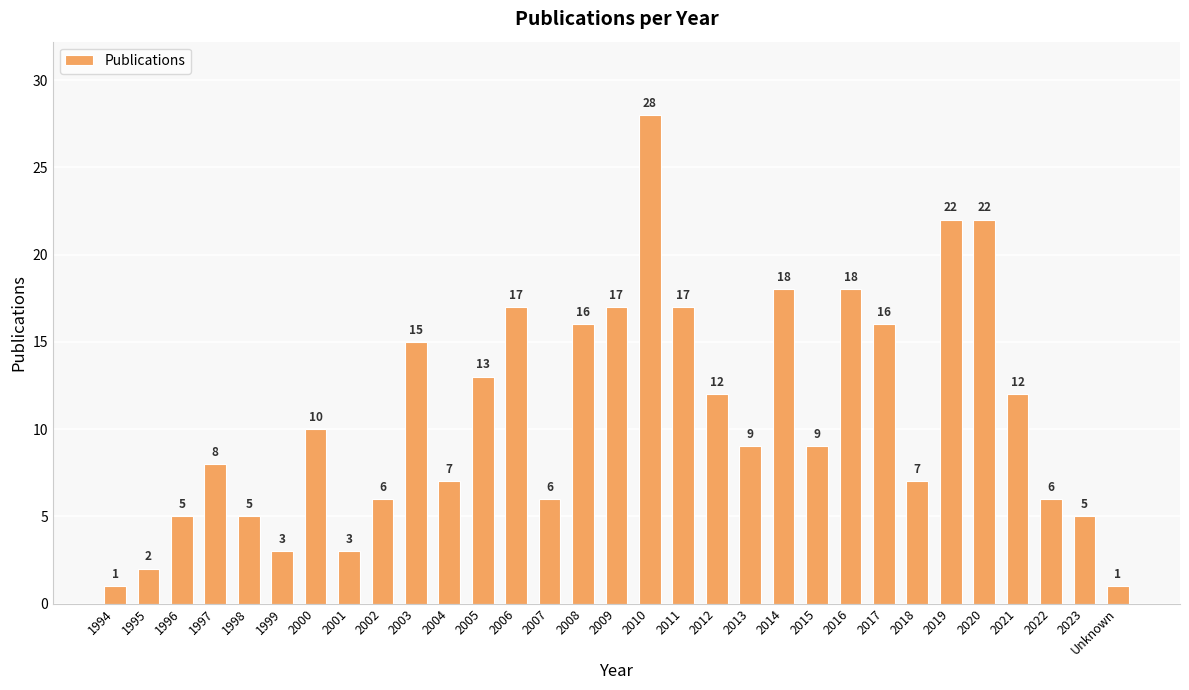

Is it true that the value at 2000 is 10?

True